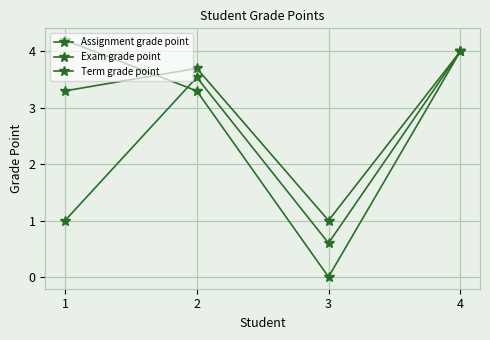

How many lines are shown in the chart?

3